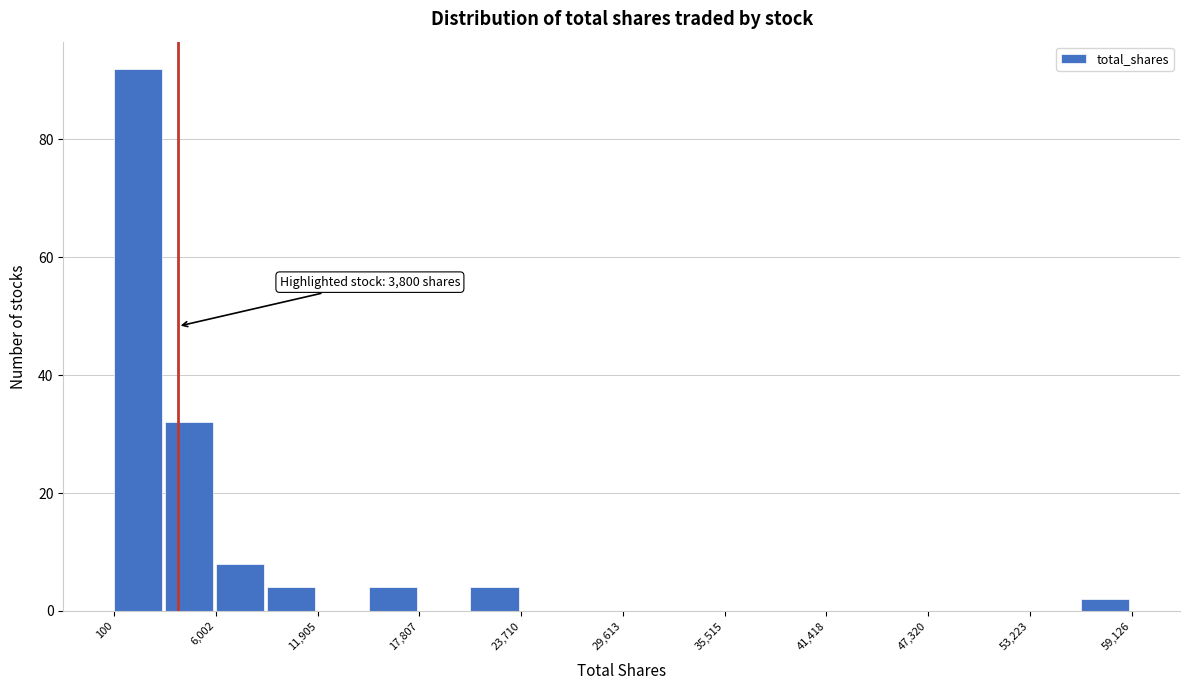

Around what value on the x-axis is the tallest bar? Give the approximate position of its centre, as read against the axis.

2000